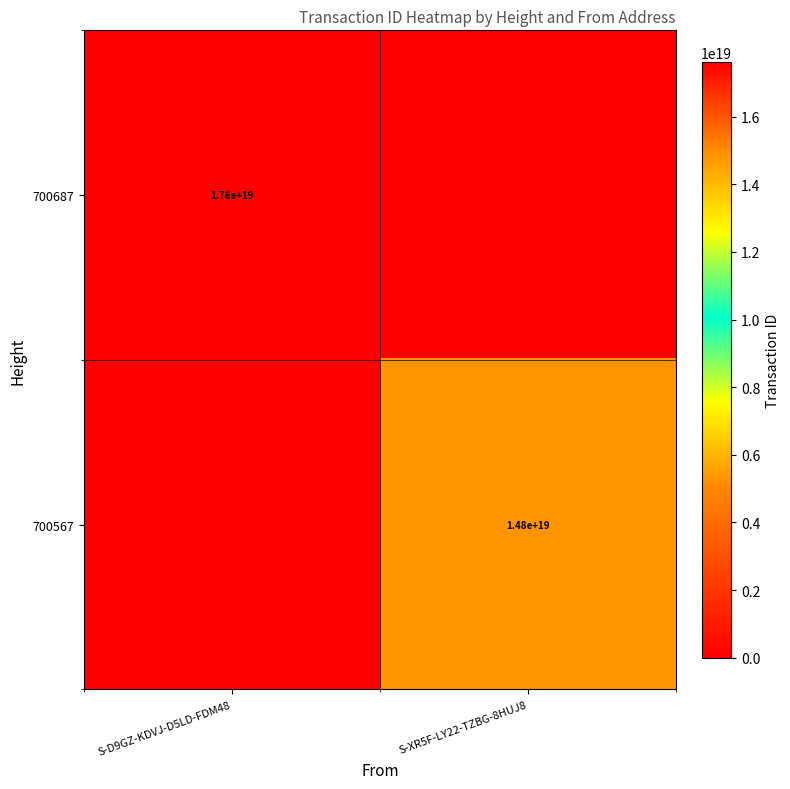

Between S-D9GZ-KDVJ-D5LD-FDM48 and S-XR5F-LY22-TZBG-8HUJ8, which is larger?

S-D9GZ-KDVJ-D5LD-FDM48